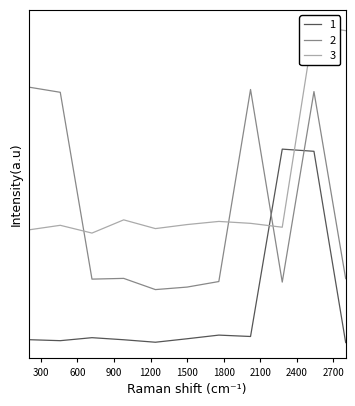

What is the greatest value displayed?

1.6